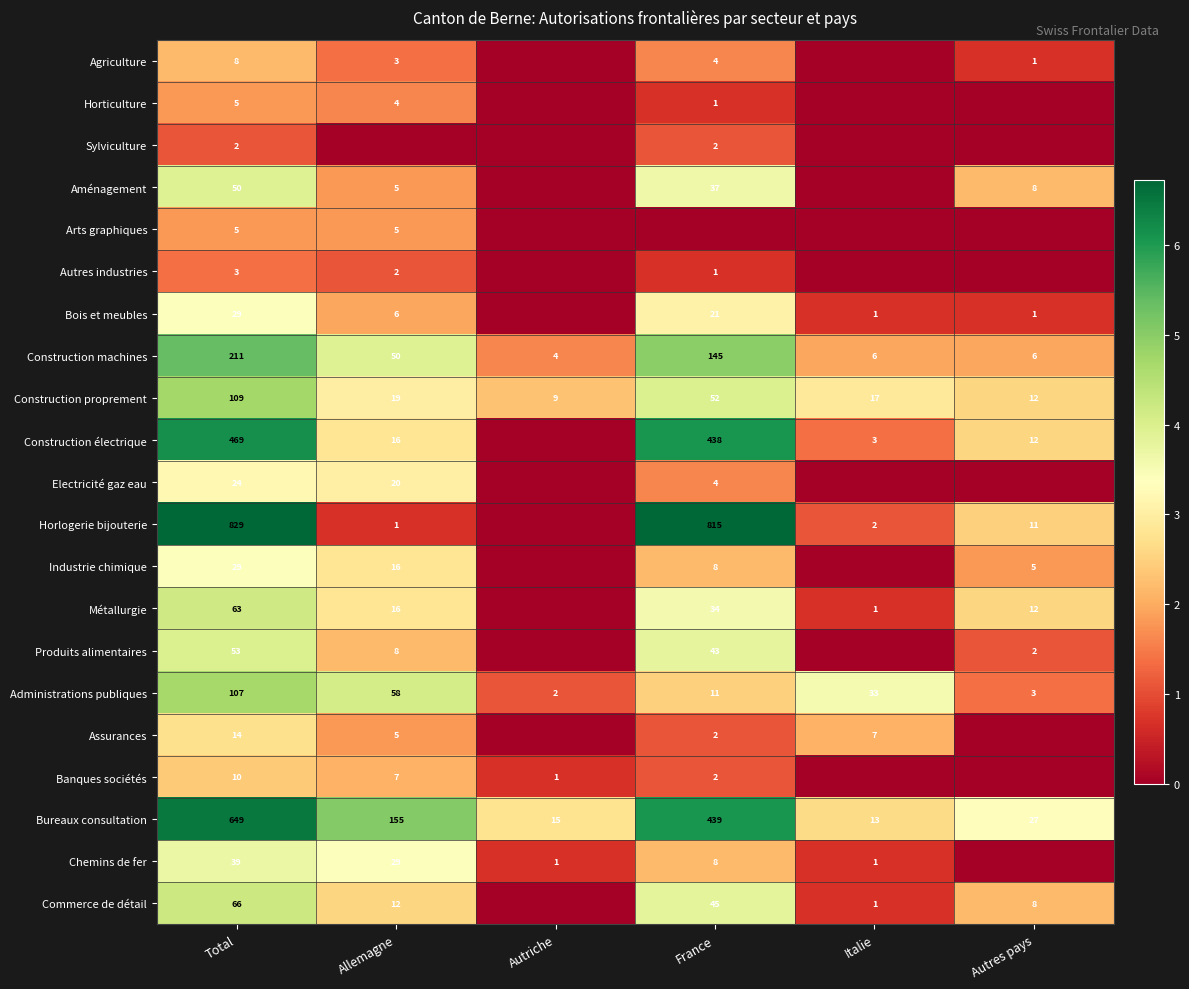

Is the value of Chemins de fer at Italie greater than the value of Industrie chimique at Allemagne?

No